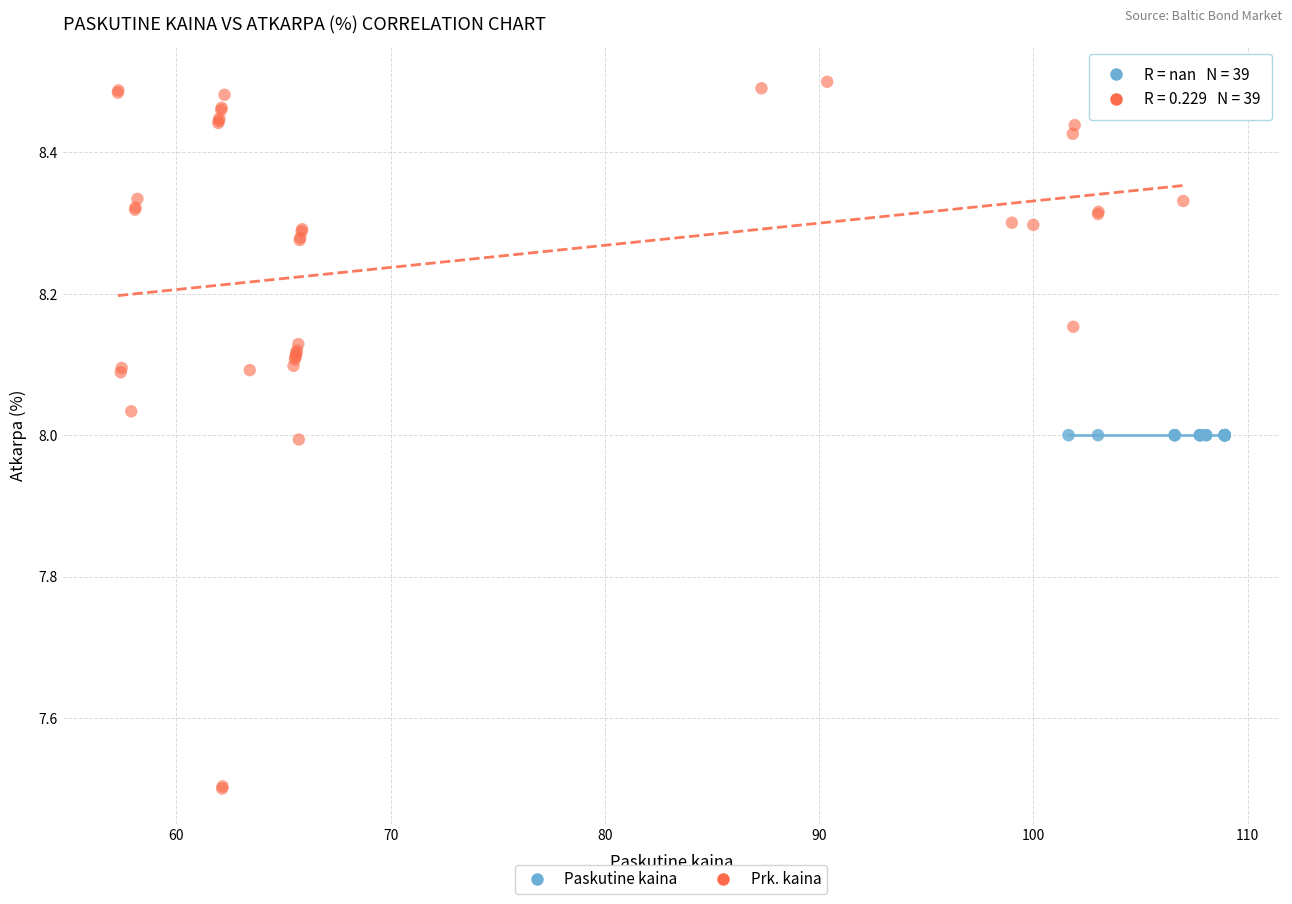

Which series reaches the maximum Y coordinate?

Prk. kaina